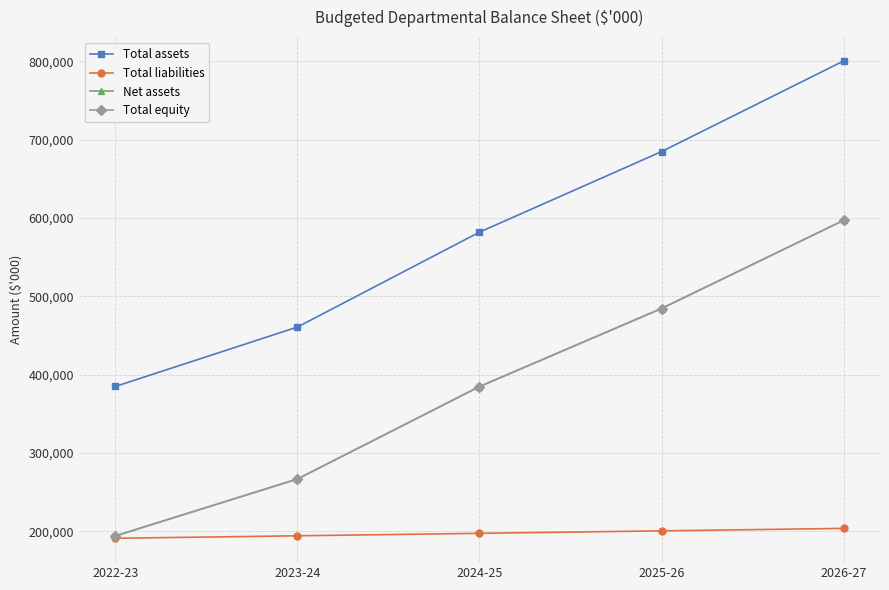

Which has a higher value, 2025-26 or 2024-25?

2025-26